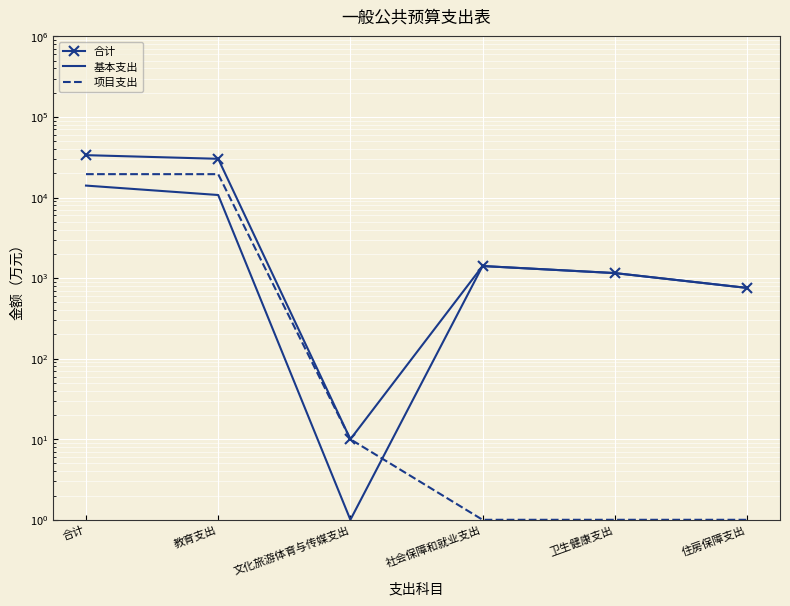

What is the value of the 基本支出 point at the 5th from the left?

1154.5